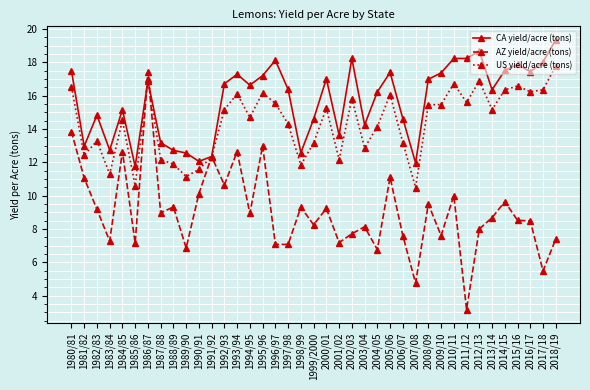

What position from the right is 1980/81?

39